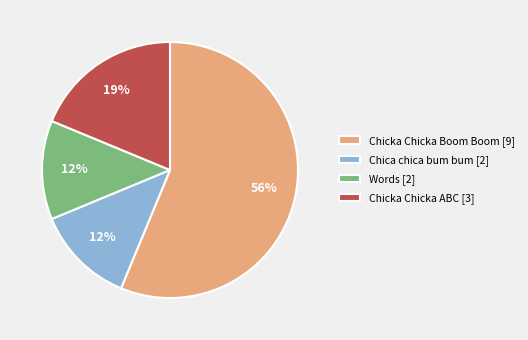

Is the sum of Chicka Chicka ABC [3] and Words [2] greater than half?

No